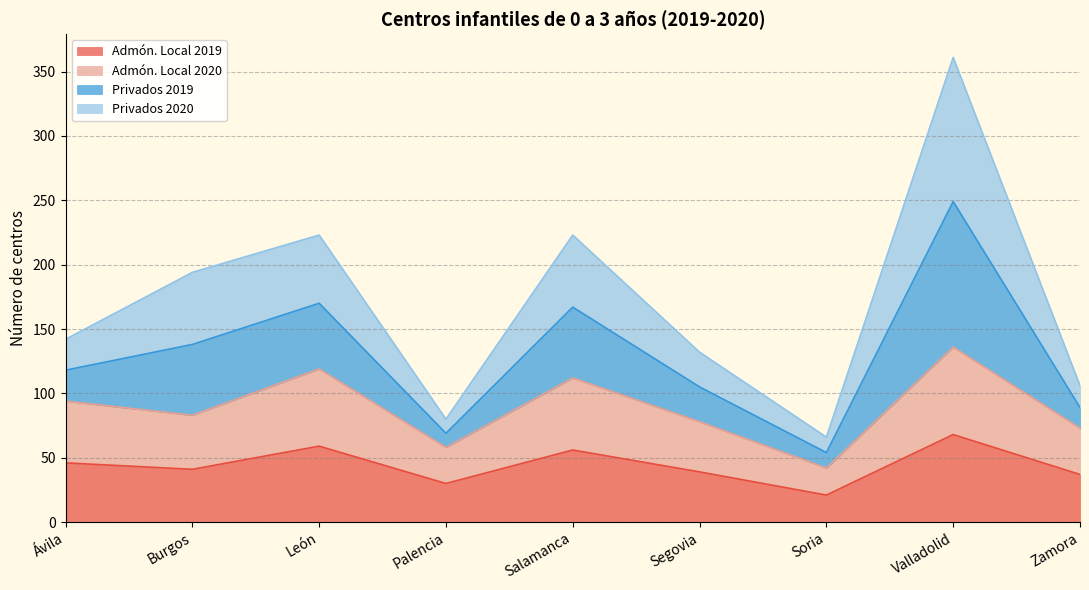

True or false: Admón. Local 2020 and Admón. Local 2019 cross at least once.

False